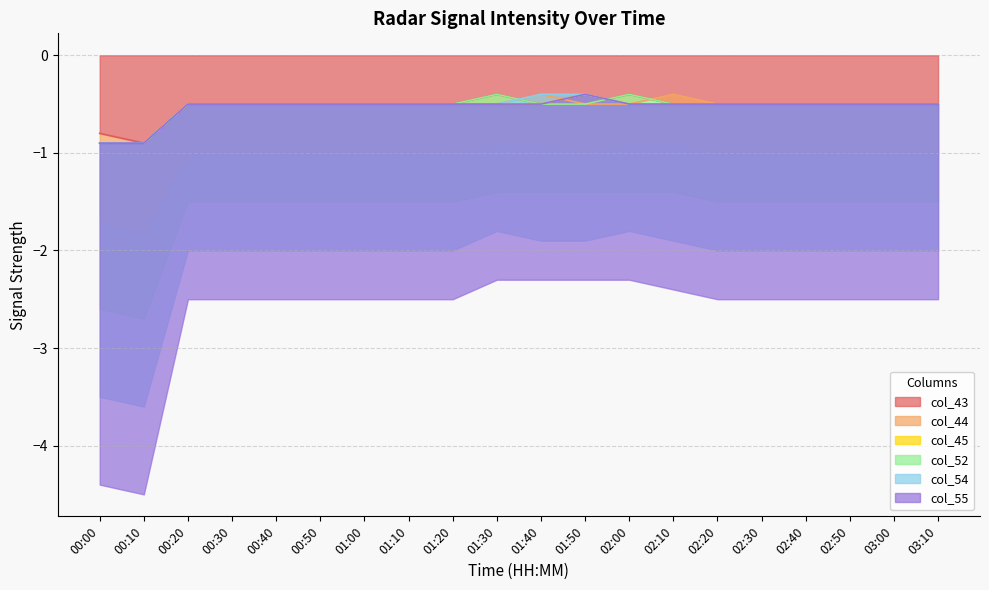

Where is the first local maximum for col_44?

01:40